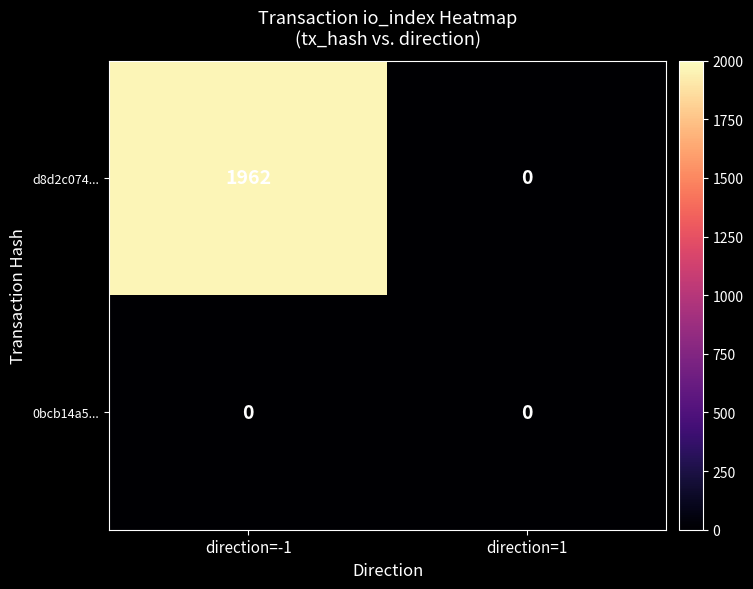

The value of d8d2c074... at direction=1 is 0. True or false?

True